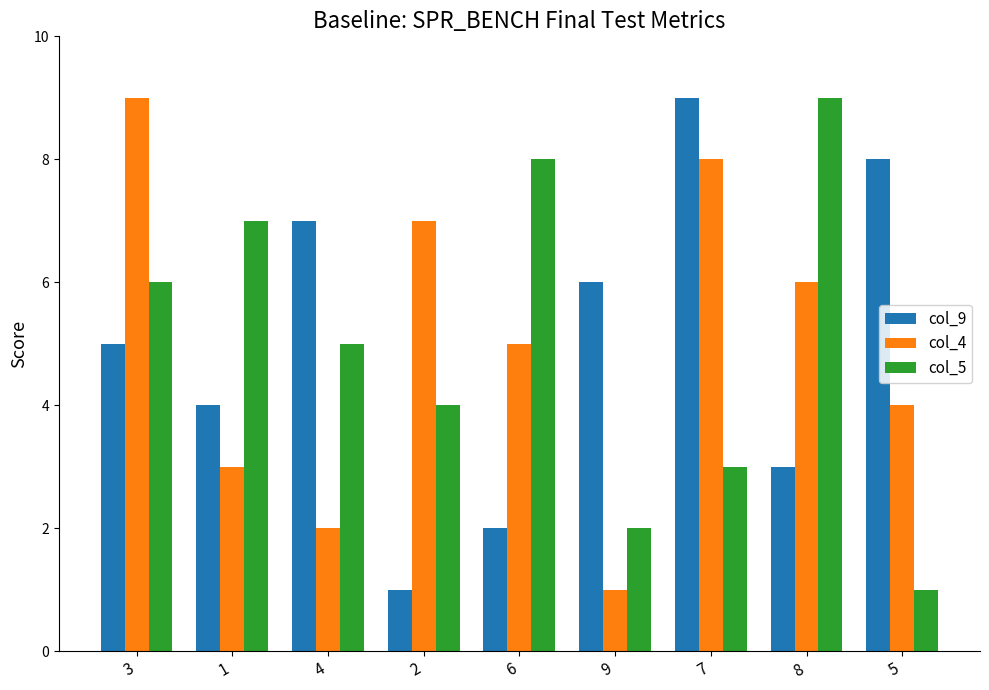

Is the value of col_4 at 5 greater than the value of col_9 at 7?

No